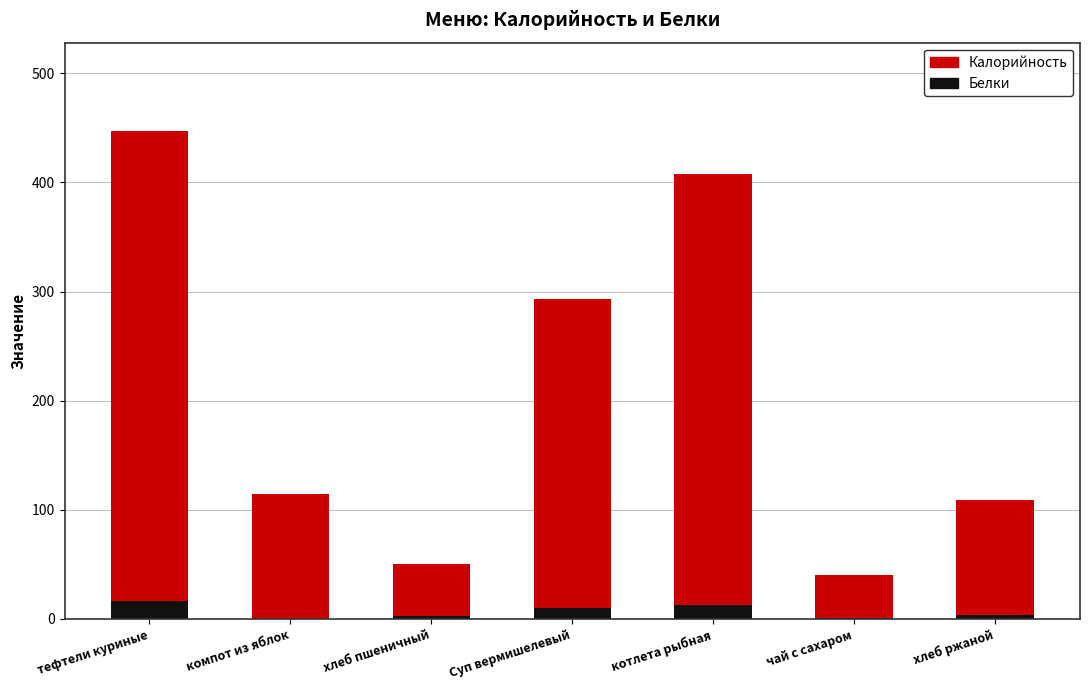

At which category is the sum across all series the highest?

тефтели куриные